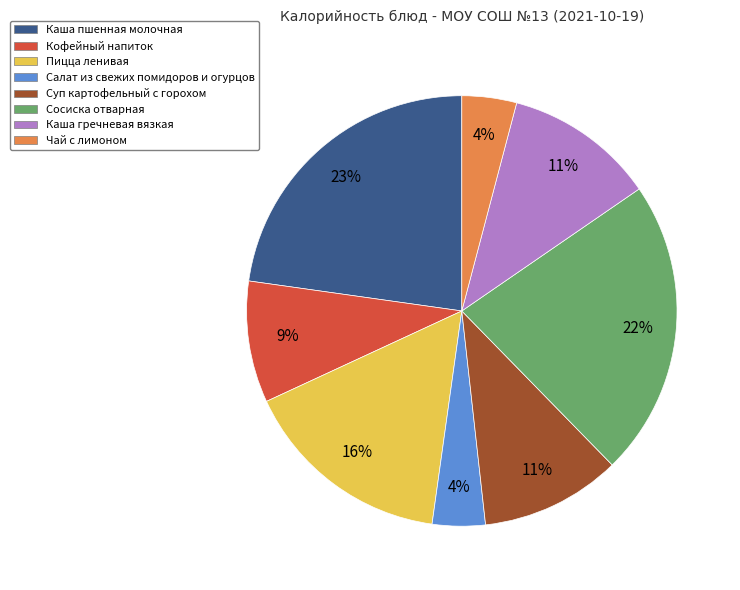

Is the sum of Кофейный напиток and Чай с лимоном greater than half?

No